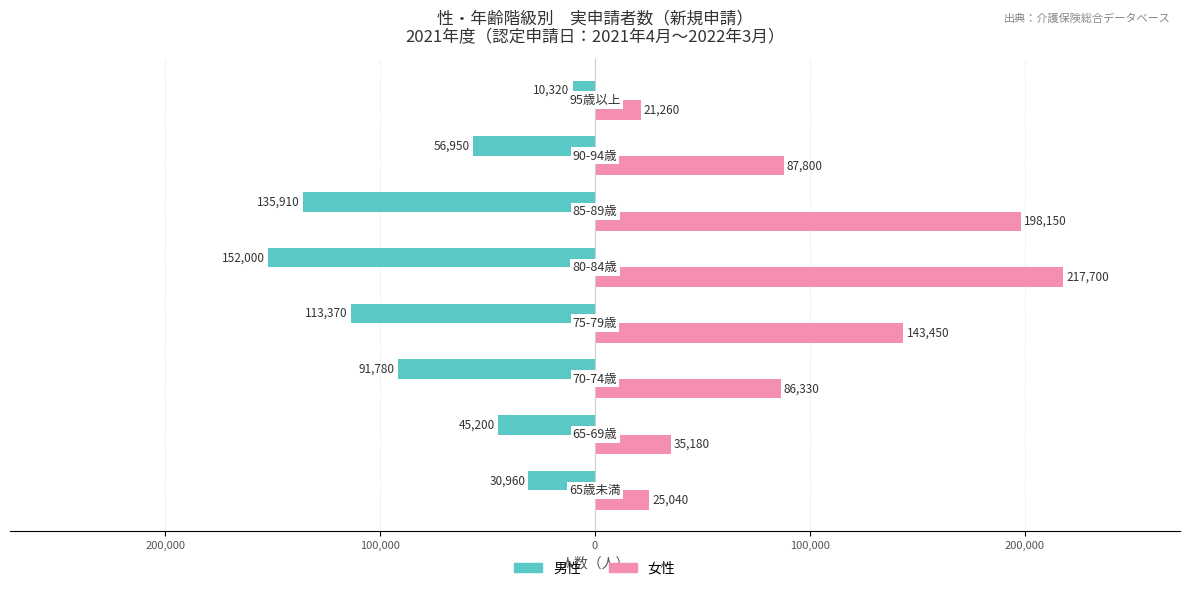

What are all the series names shown in the legend?

男性, 女性